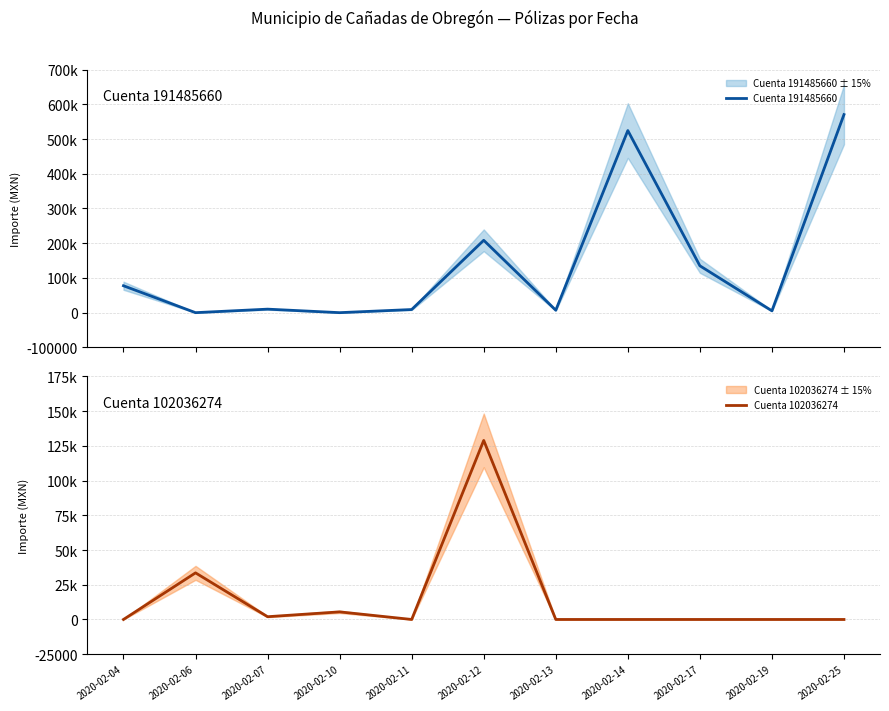

What are all the series names shown in the legend?

Cuenta 191485660, Cuenta 102036274